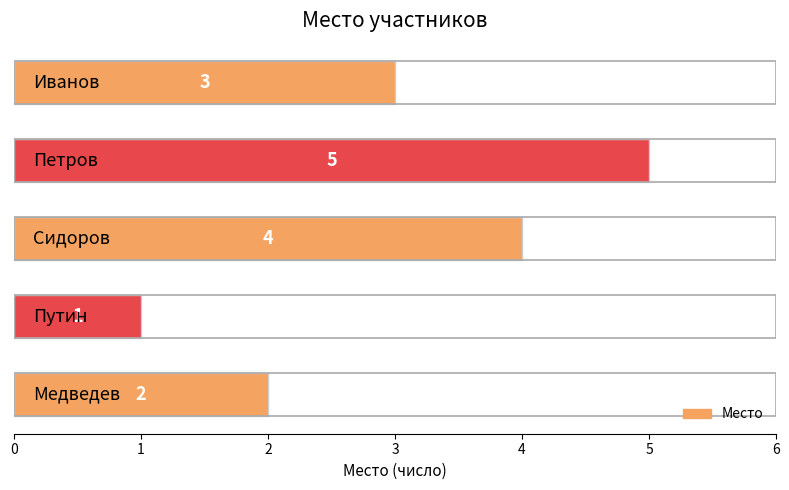

Count the values in the range 2 to 4.

3